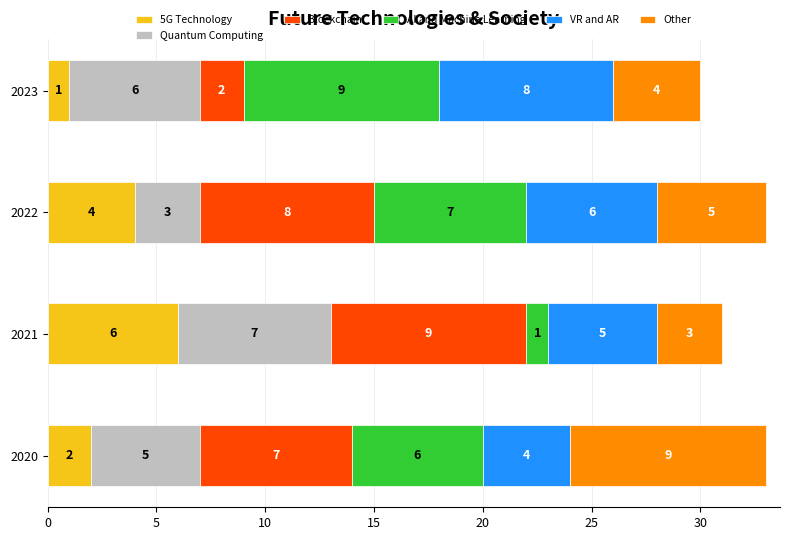

At which label does 5G Technology reach its peak?

2021